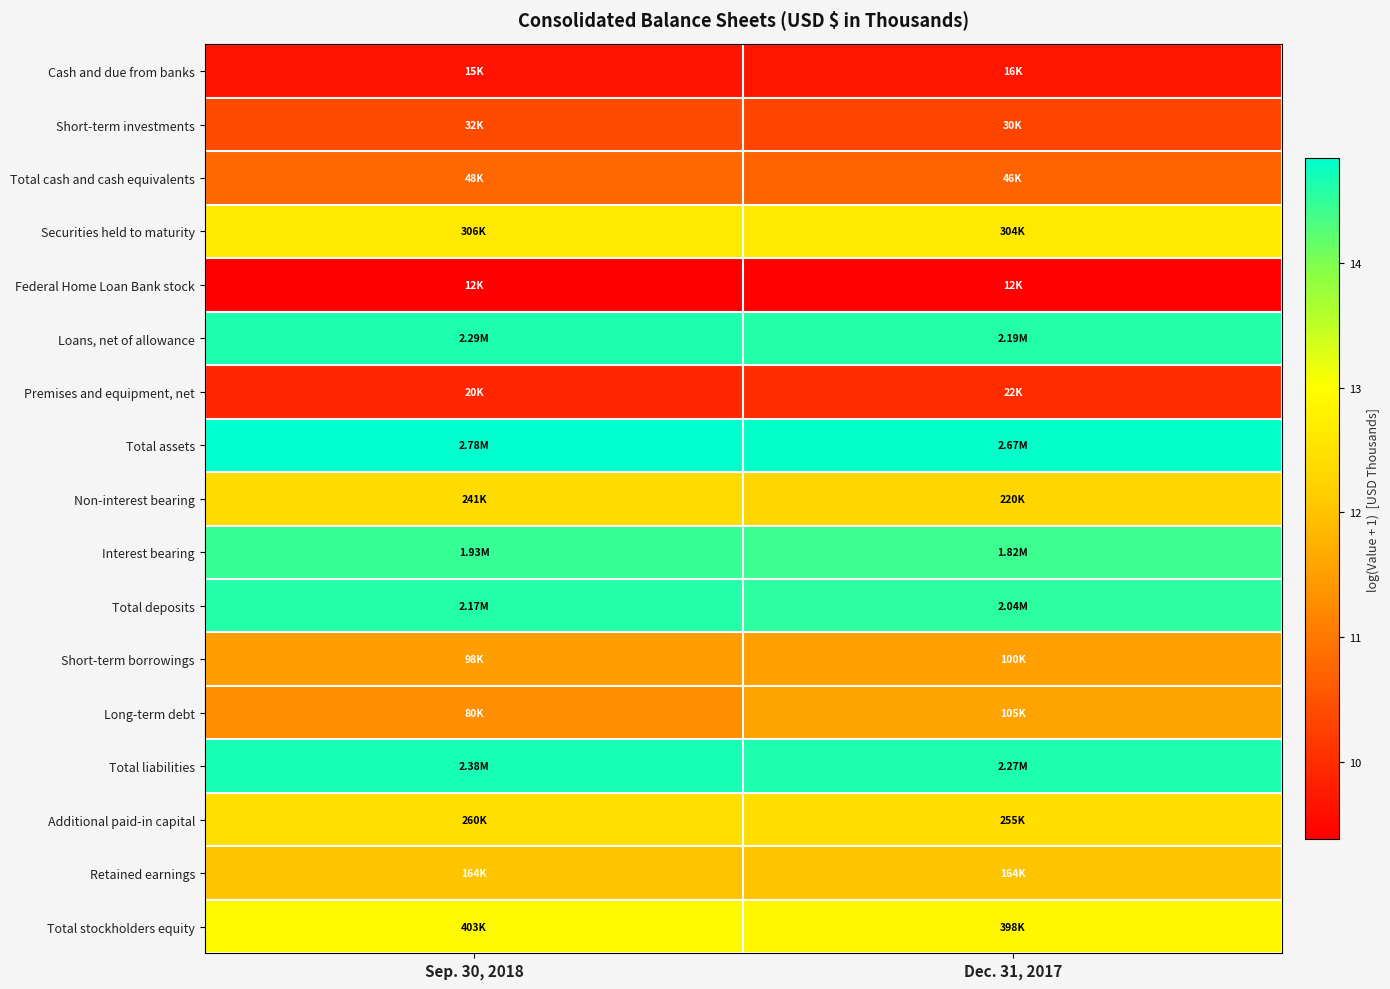

Reading right to left, what are all the values shown in this chart?

Cash and due from banks: Dec. 31, 2017=9.7	Sep. 30, 2018=9.6
Short-term investments: Dec. 31, 2017=10.3	Sep. 30, 2018=10.4
Total cash and cash equivalents: Dec. 31, 2017=10.7	Sep. 30, 2018=10.8
Securities held to maturity: Dec. 31, 2017=12.6	Sep. 30, 2018=12.6
Federal Home Loan Bank stock: Dec. 31, 2017=9.4	Sep. 30, 2018=9.4
Loans, net of allowance: Dec. 31, 2017=14.6	Sep. 30, 2018=14.6
Premises and equipment, net: Dec. 31, 2017=10.0	Sep. 30, 2018=9.9
Total assets: Dec. 31, 2017=14.8	Sep. 30, 2018=14.8
Non-interest bearing: Dec. 31, 2017=12.3	Sep. 30, 2018=12.4
Interest bearing: Dec. 31, 2017=14.4	Sep. 30, 2018=14.5
Total deposits: Dec. 31, 2017=14.5	Sep. 30, 2018=14.6
Short-term borrowings: Dec. 31, 2017=11.5	Sep. 30, 2018=11.5
Long-term debt: Dec. 31, 2017=11.6	Sep. 30, 2018=11.3
Total liabilities: Dec. 31, 2017=14.6	Sep. 30, 2018=14.7
Additional paid-in capital: Dec. 31, 2017=12.4	Sep. 30, 2018=12.5
Retained earnings: Dec. 31, 2017=12.0	Sep. 30, 2018=12.0
Total stockholders equity: Dec. 31, 2017=12.9	Sep. 30, 2018=12.9